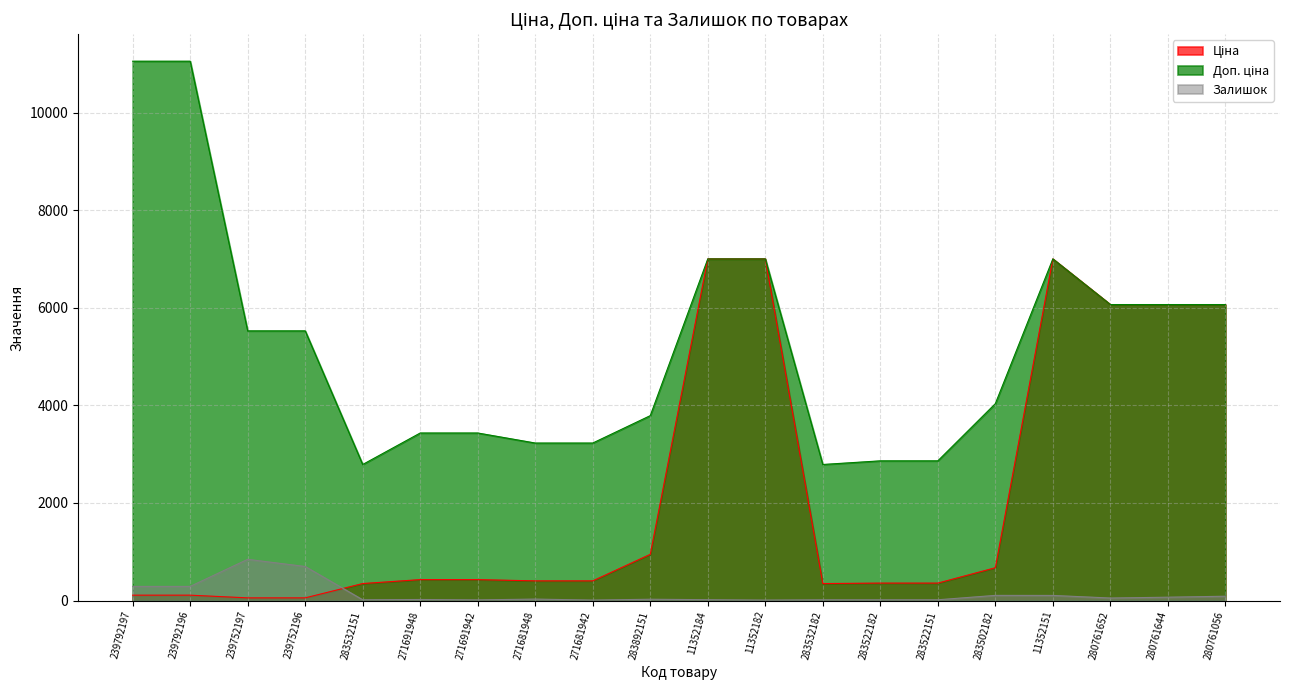

Reading left to right, what are all the values shown in this chart?

Ціна: 239792197=110.5	239792196=110.5	239752197=55.3	239752196=55.3	283532151=348.6	271691948=429.3	271691942=429.3	271681948=403.6	271681942=403.6	283892151=947.6	11352184=7002.7	11352182=7002.7	283532182=348.6	283522182=358.0	283522151=358.0	283502182=672.7	11352151=7002.7	280761652=6067.2	280761644=6067.2	280761056=6067.2
Доп. ціна: 239792197=11055.0	239792196=11055.0	239752197=5528.0	239752196=5528.0	283532151=2789.2	271691948=3434.6	271691942=3434.6	271681948=3228.8	271681942=3228.8	283892151=3790.3	11352184=7002.7	11352182=7002.7	283532182=2789.2	283522182=2863.8	283522151=2863.8	283502182=4036.0	11352151=7002.7	280761652=6067.2	280761644=6067.2	280761056=6067.2
Залишок: 239792197=290.0	239792196=290.0	239752197=845.0	239752196=698.0	283532151=16.0	271691948=22.0	271691942=14.0	271681948=30.0	271681942=10.0	283892151=27.0	11352184=18.0	11352182=10.0	283532182=16.0	283522182=16.0	283522151=16.0	283502182=106.0	11352151=105.0	280761652=52.0	280761644=69.0	280761056=89.0